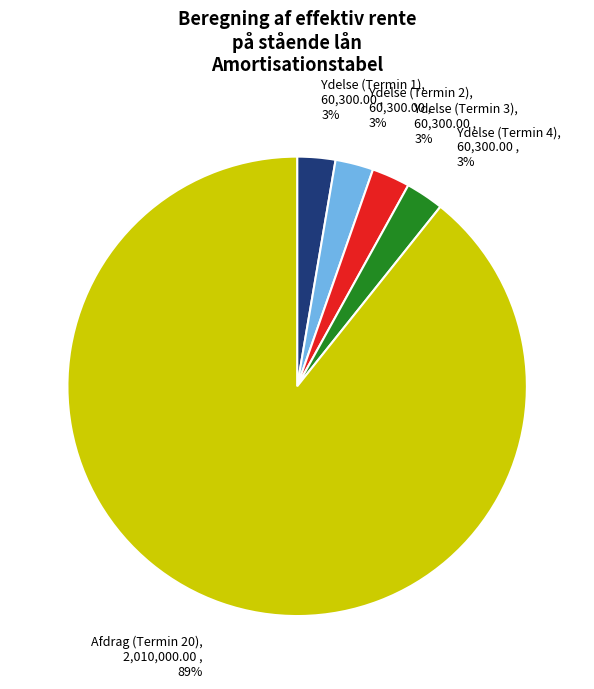

To the nearest percent, what is the average slice percentage?

20%